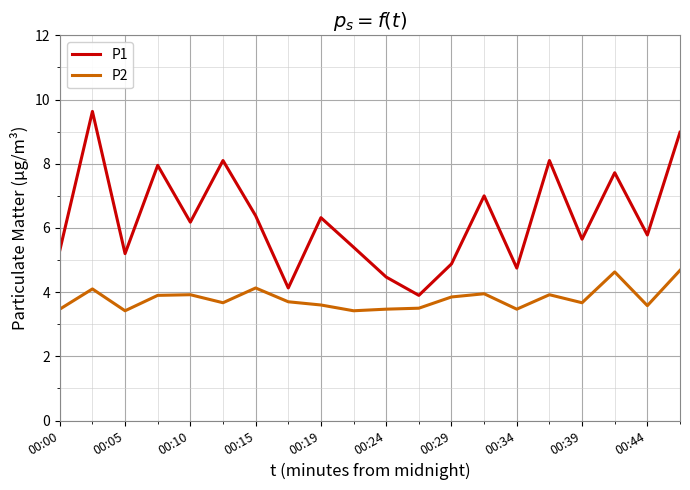

In P1, how many points are higher than both neighbors (excluding endpoints)?

7